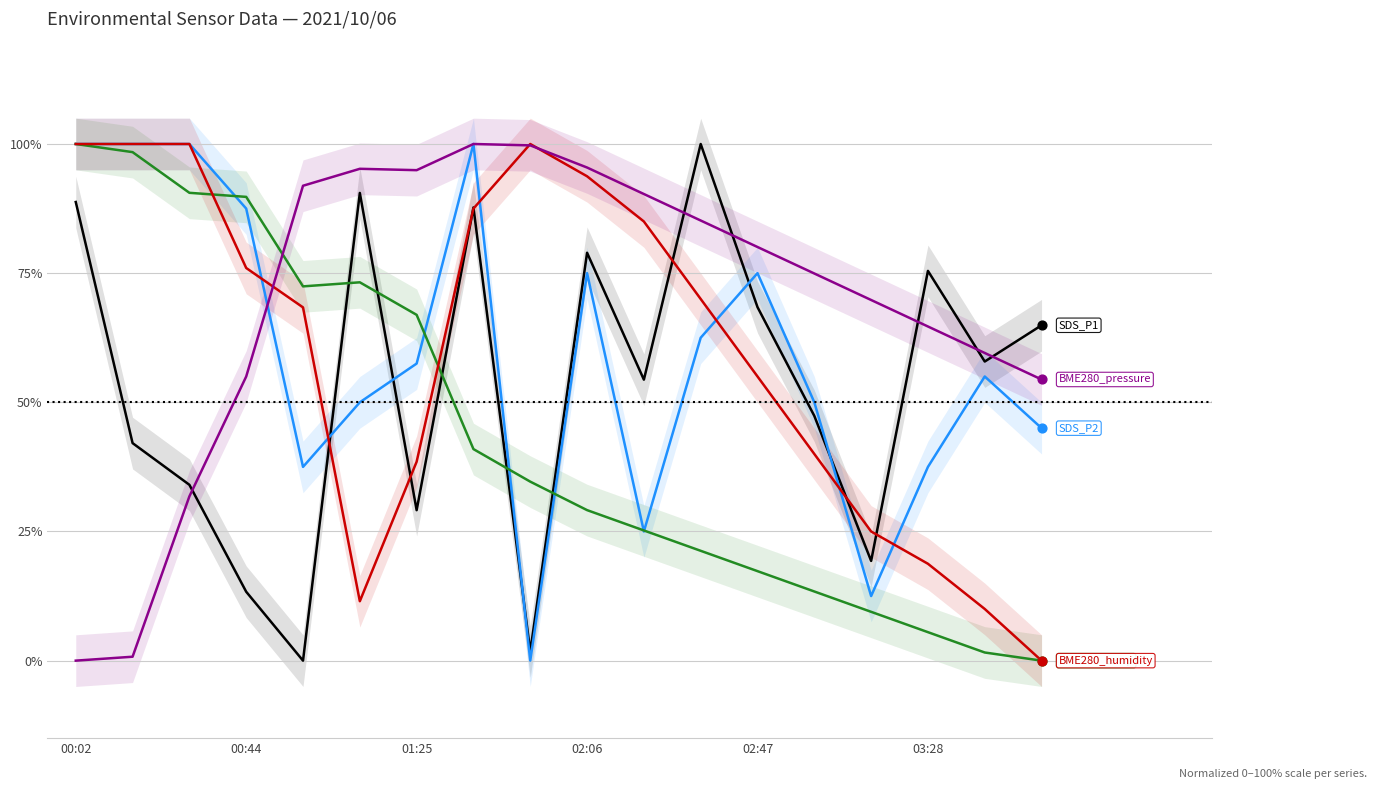

Is the value of BME280_pressure at 14 greater than the value of BME280_humidity at 9?

No